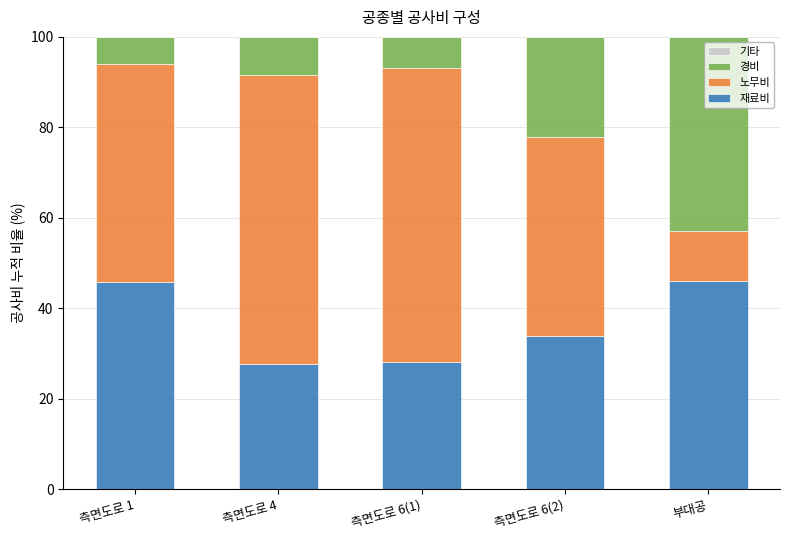

What is the total value across all series at 측면도로 6(2)?

100.0